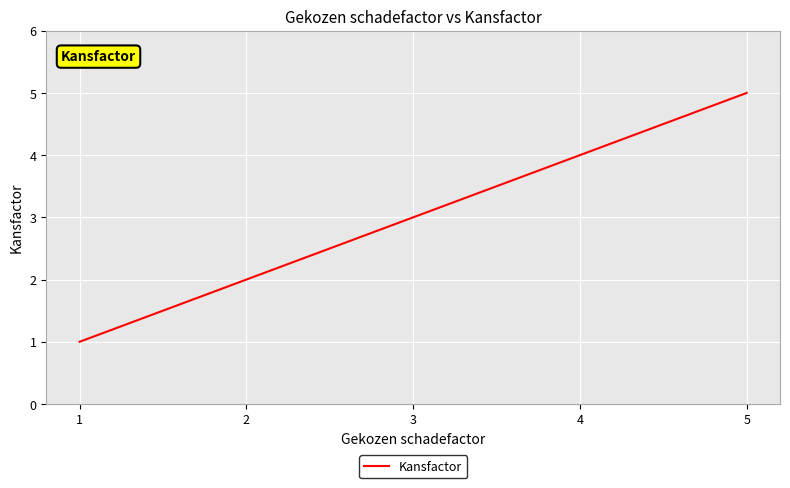

Reading right to left, list all the values displayed in this chart.

5	4	3	2	1